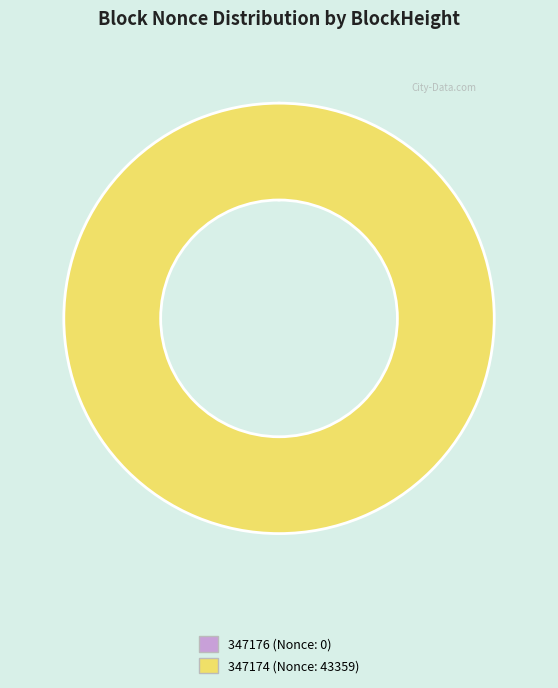

Which slice is the largest?

347174